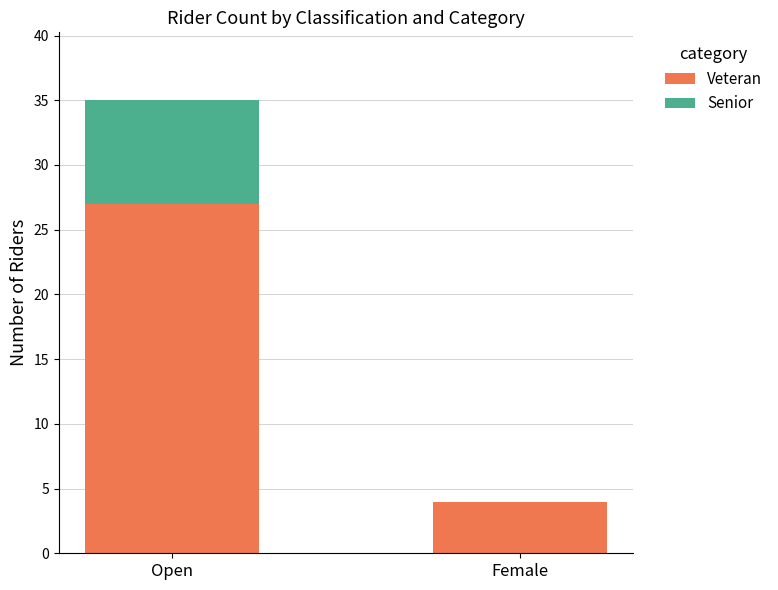

Where is Veteran nearest to the value 15?

Female